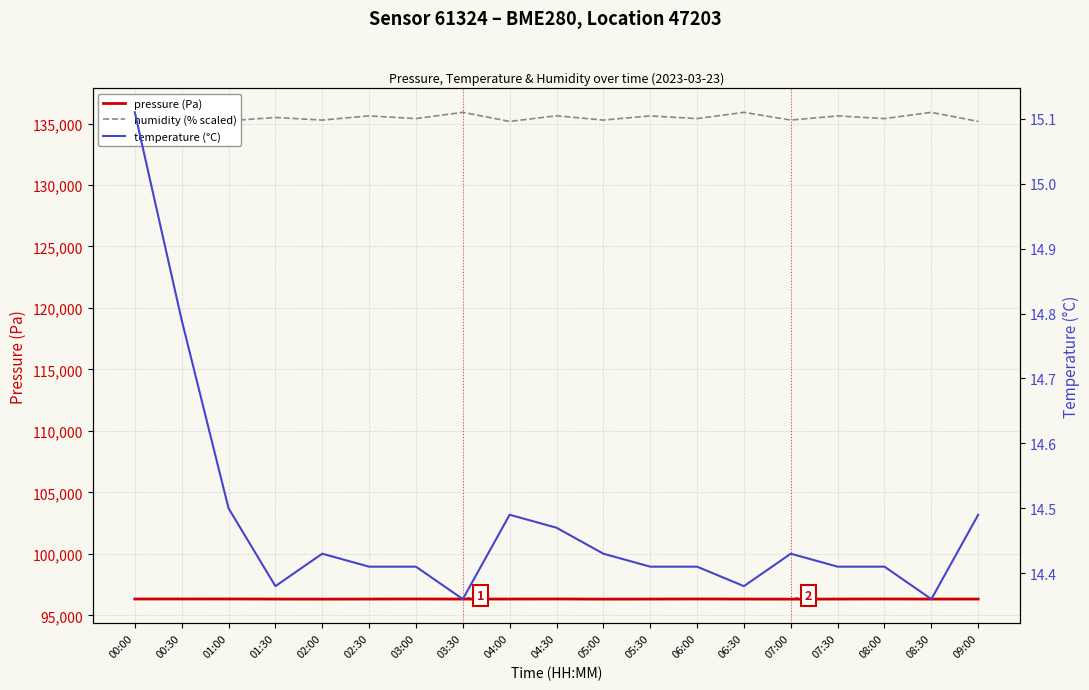

How many data points in pressure (Pa) are less than 96323?

3